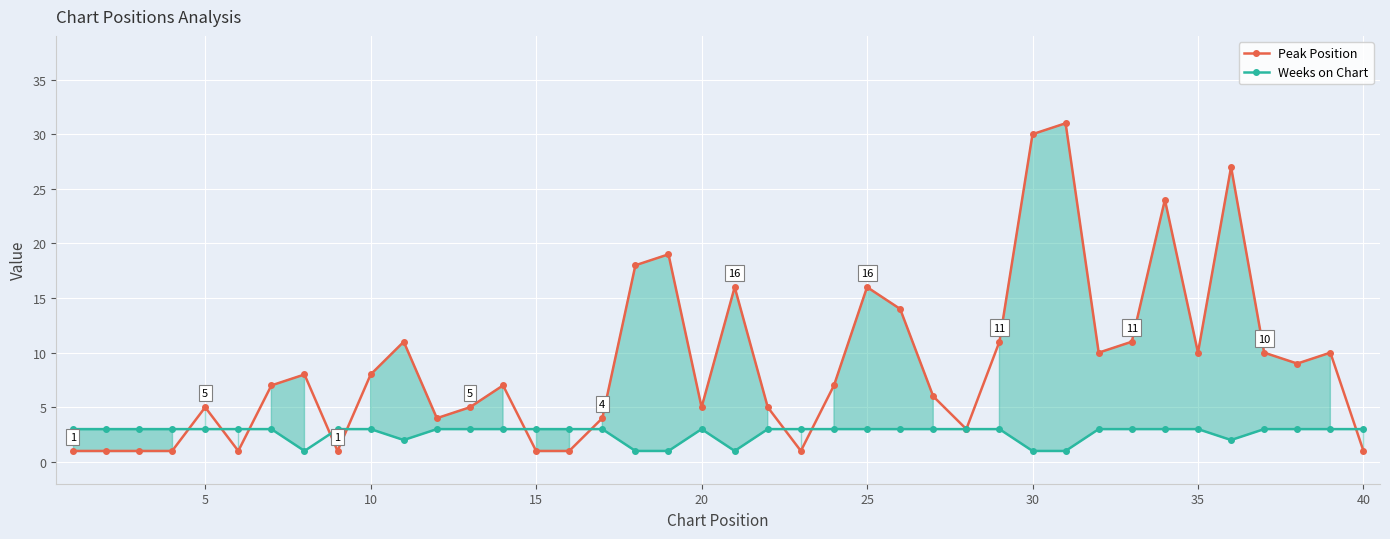

Rank the series by their maximum value, from lowest to highest.

Weeks on Chart, Peak Position